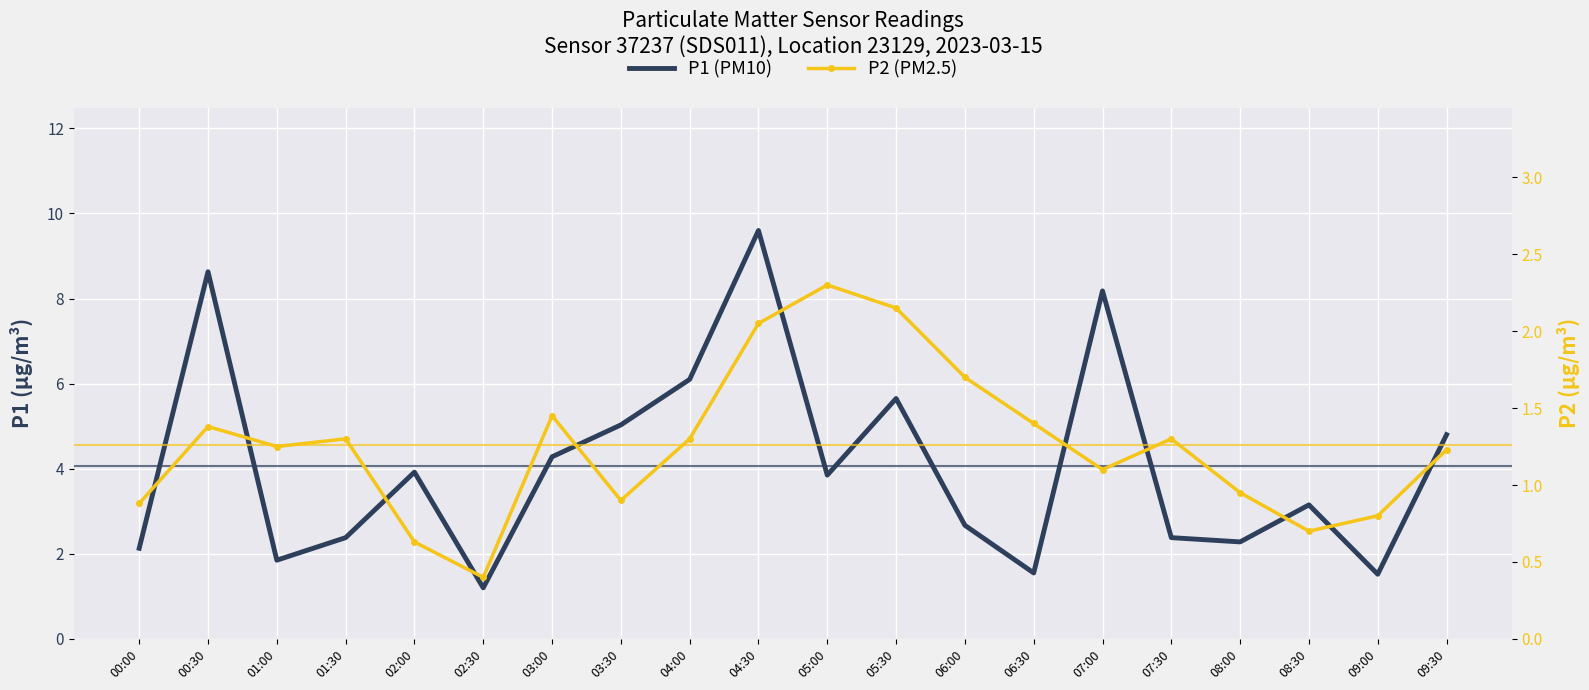

Which series has the largest total across all categories?

P1 (PM10)